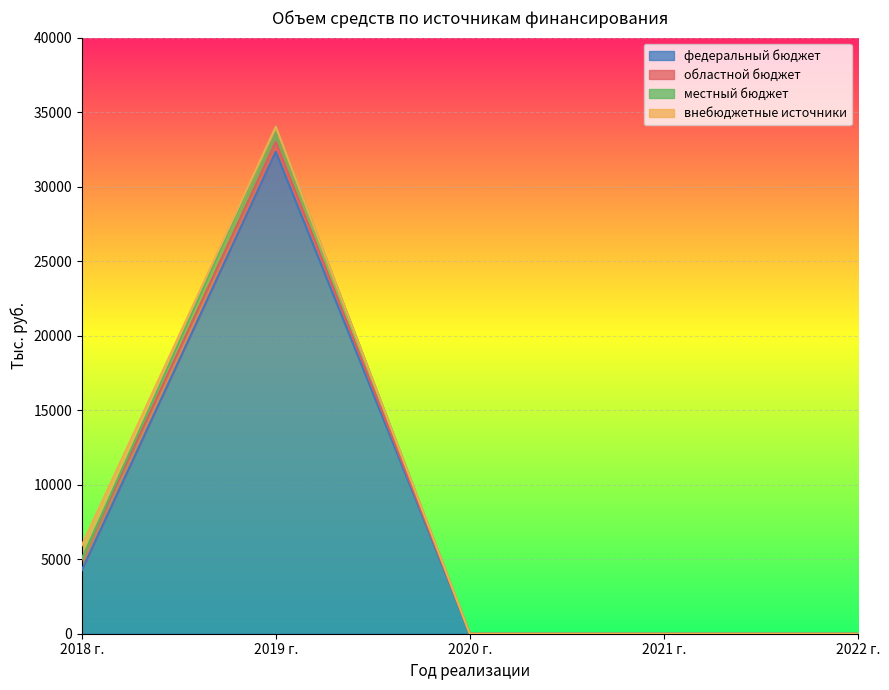

At which category is the sum across all series the highest?

2019 г.